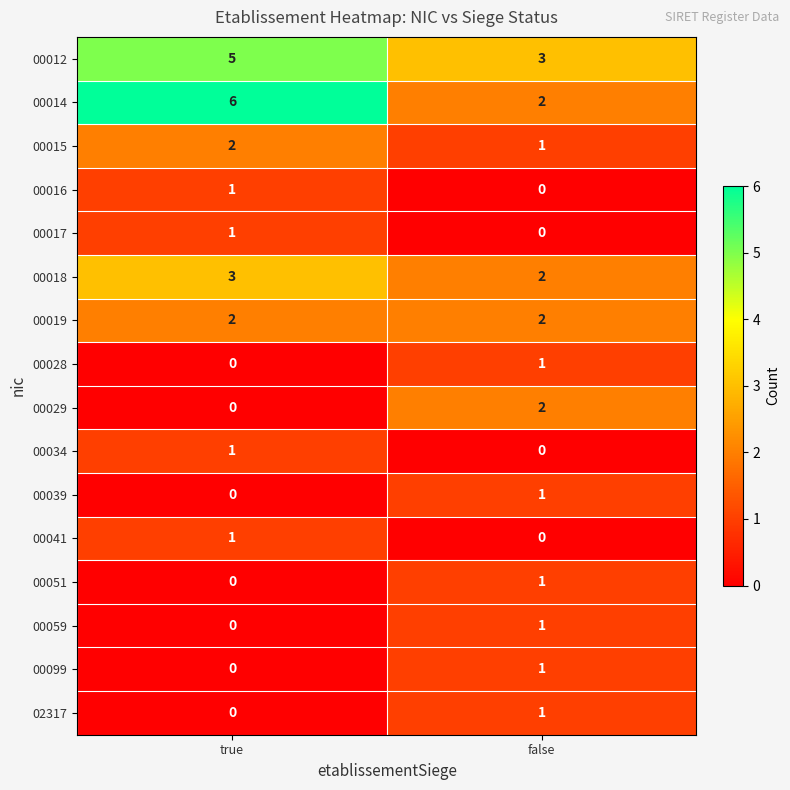

The 00028 series shows 2 at false. True or false?

False